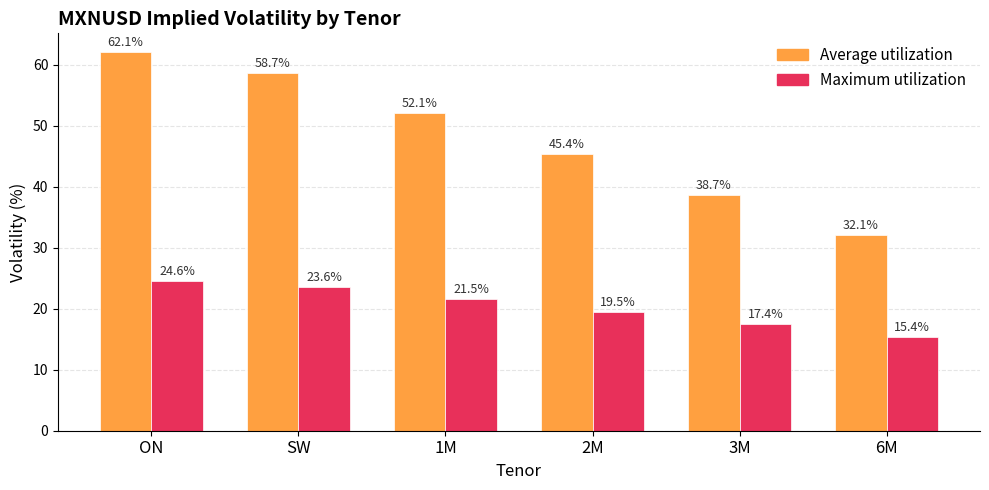

What is the approximate value of Average utilization at SW?

58.7